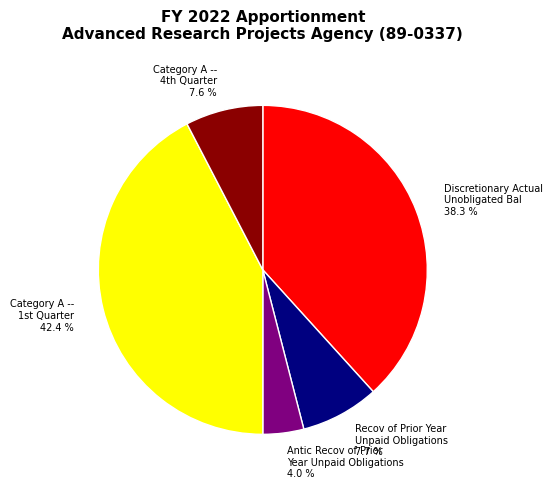

How many slices are in this pie chart?

5